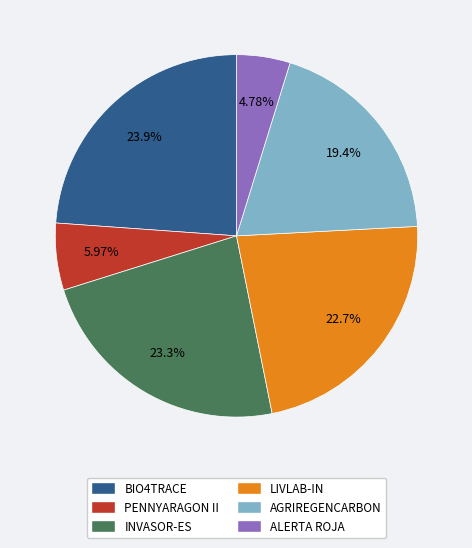

Count the number of slices in the pie.

6